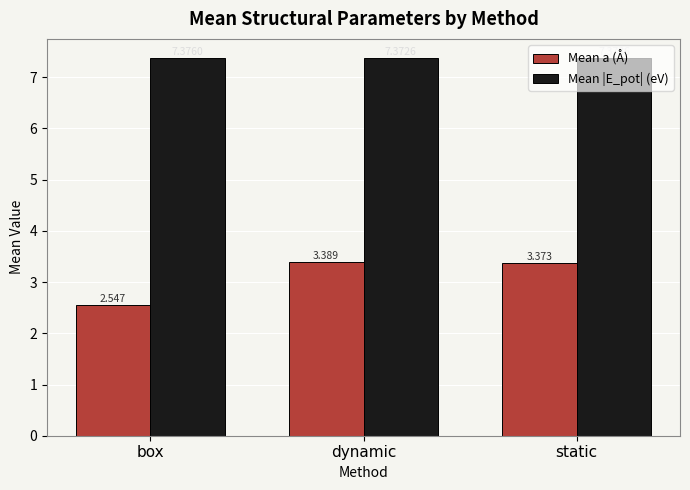

Rank the series by their average value, from highest to lowest.

Mean |E_pot| (eV), Mean a (Å)